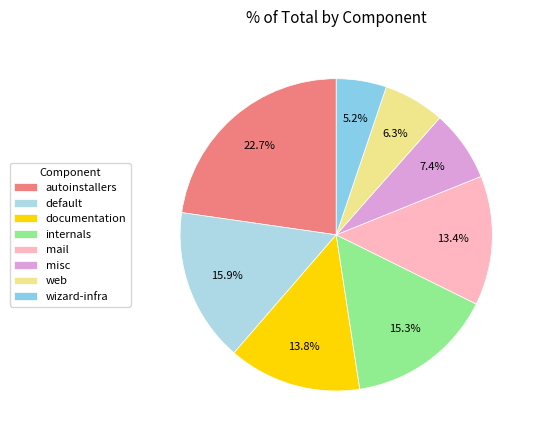

To the nearest percent, what portion does web represent?

6%